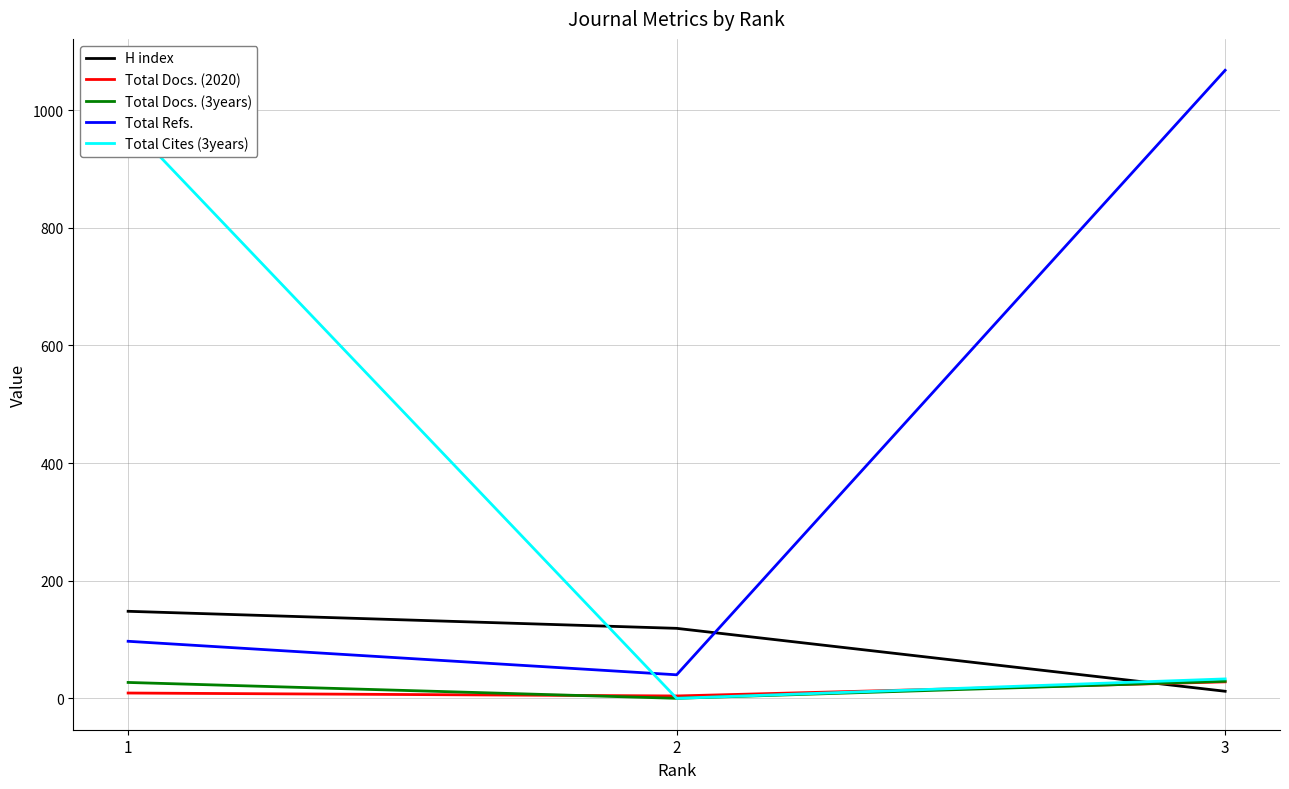

At which category is the sum across all series the highest?

1